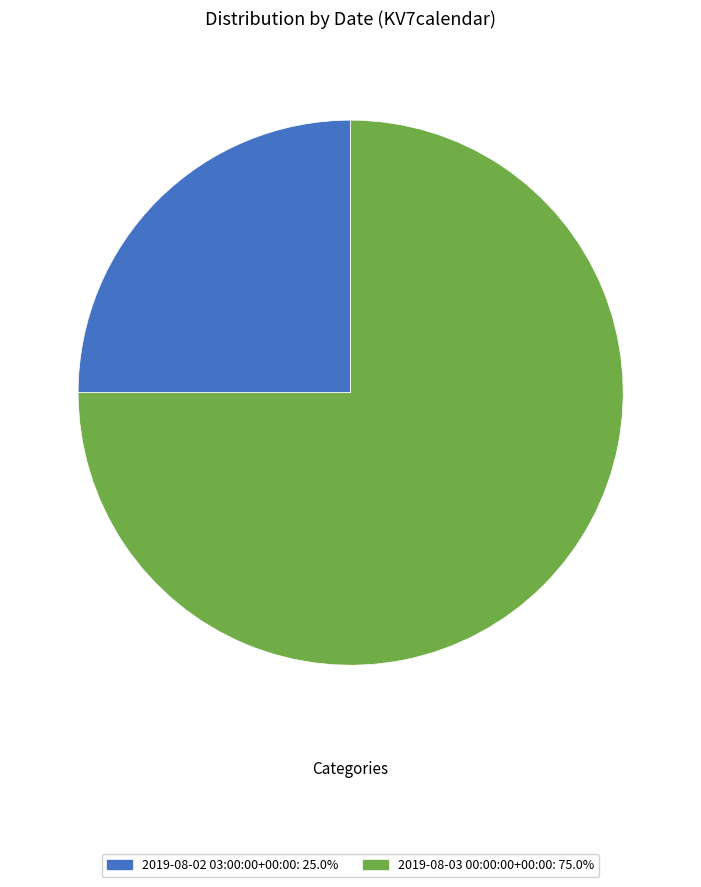

Is it true that 2019-08-03 00:00:00+00:00 is 82% of the pie?

False